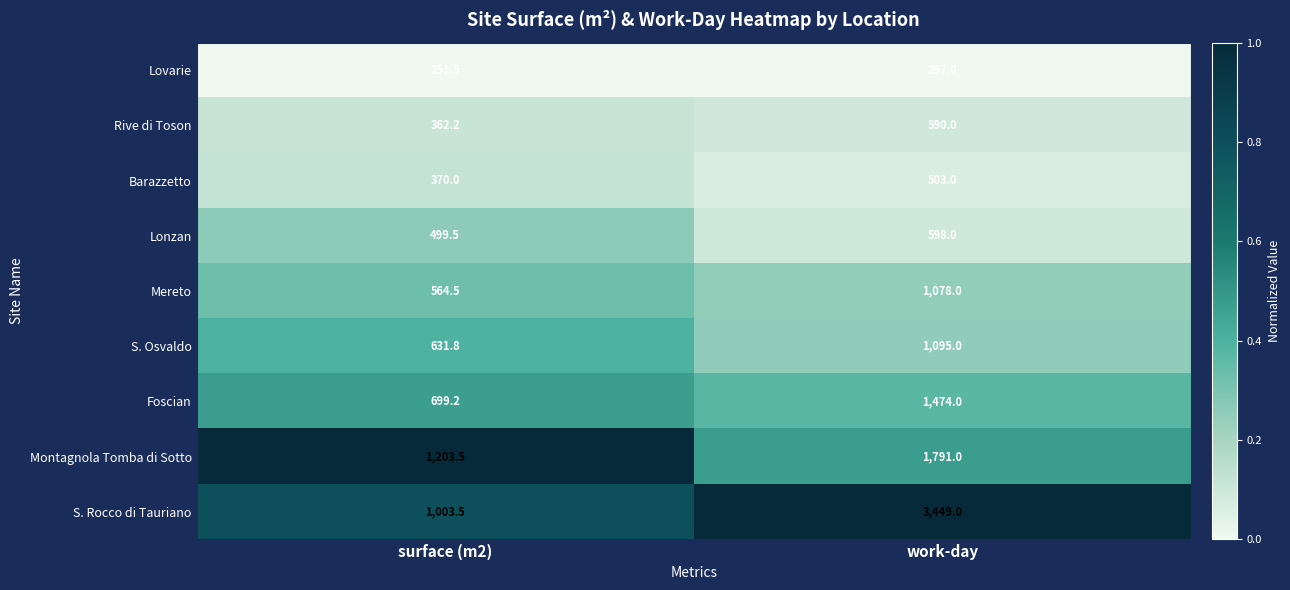

The Lovarie series shows 90.6 at surface (m2). True or false?

False